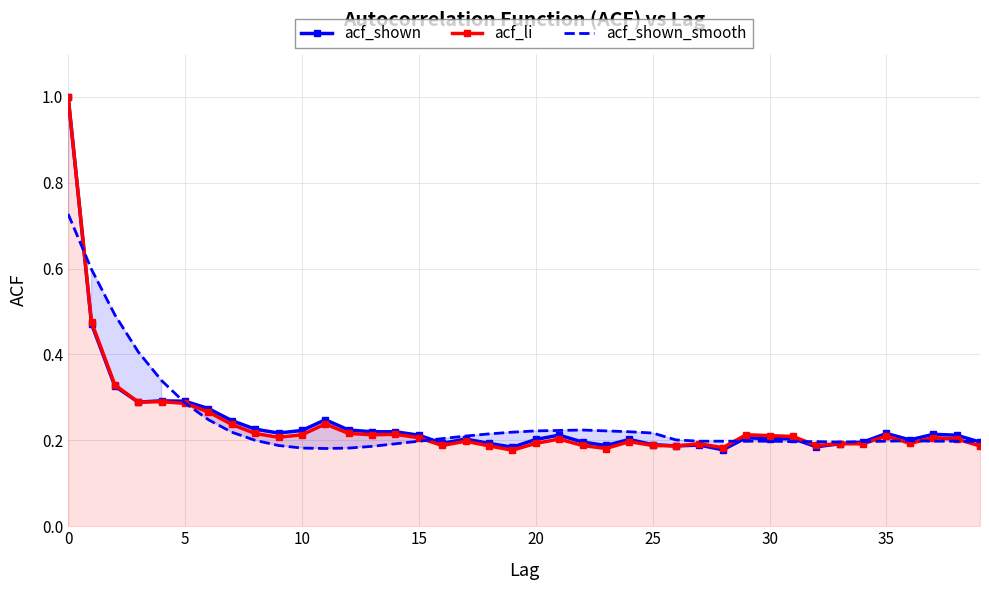

In acf_li, how many points are higher than both neighbors (excluding endpoints)?

10